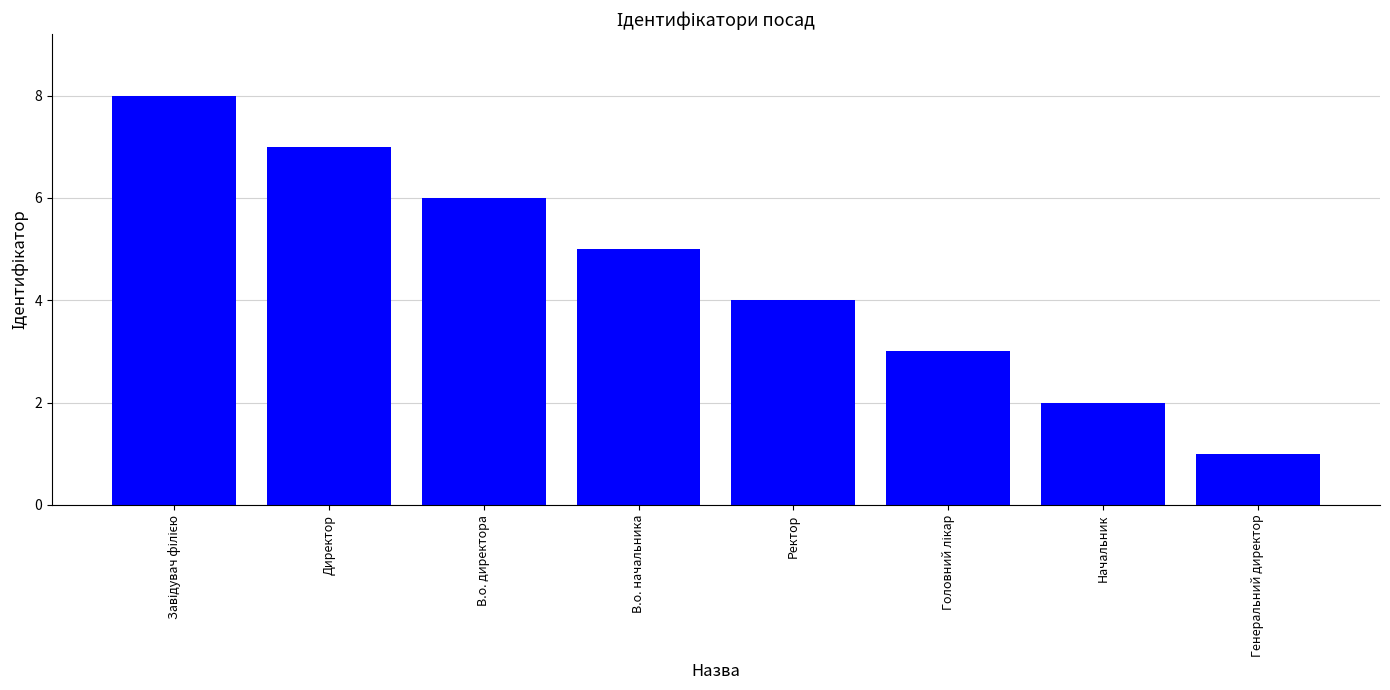

How many data points does each series have?

8